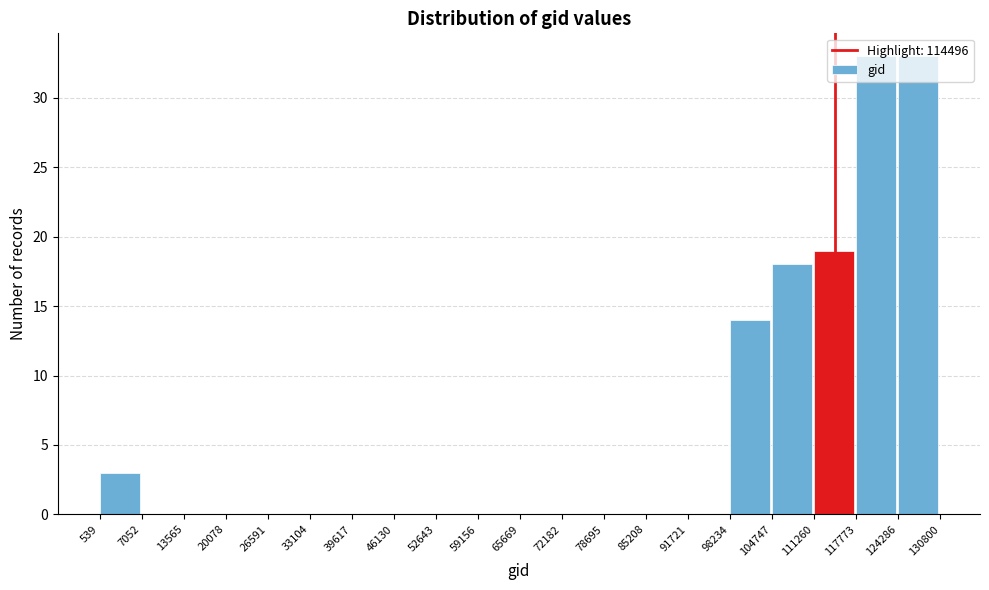

Reading left to right, list every bar in this chart as the range it spans on the x-axis followed by its height. The values are not printed on the chart, so give them approximately, as read against the axis.

539 to 7052: 3
7052 to 13565: 0
13565 to 20078: 0
20078 to 26591: 0
26591 to 33104: 0
33104 to 39617: 0
39617 to 46130: 0
46130 to 52643: 0
52643 to 59156: 0
59156 to 65669: 0
65669 to 72182: 0
72182 to 78695: 0
78695 to 85208: 0
85208 to 91721: 0
91721 to 98234: 0
98234 to 104747: 14
104747 to 111260: 18
111260 to 117773: 19
117773 to 124286: 33
124286 to 130800: 33